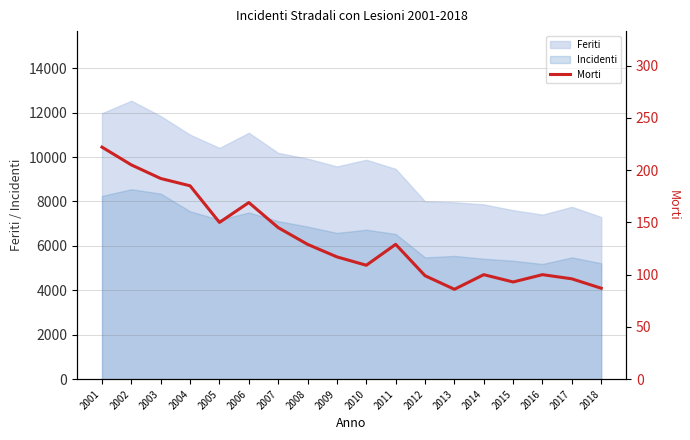

How many lines are shown in the chart?

1